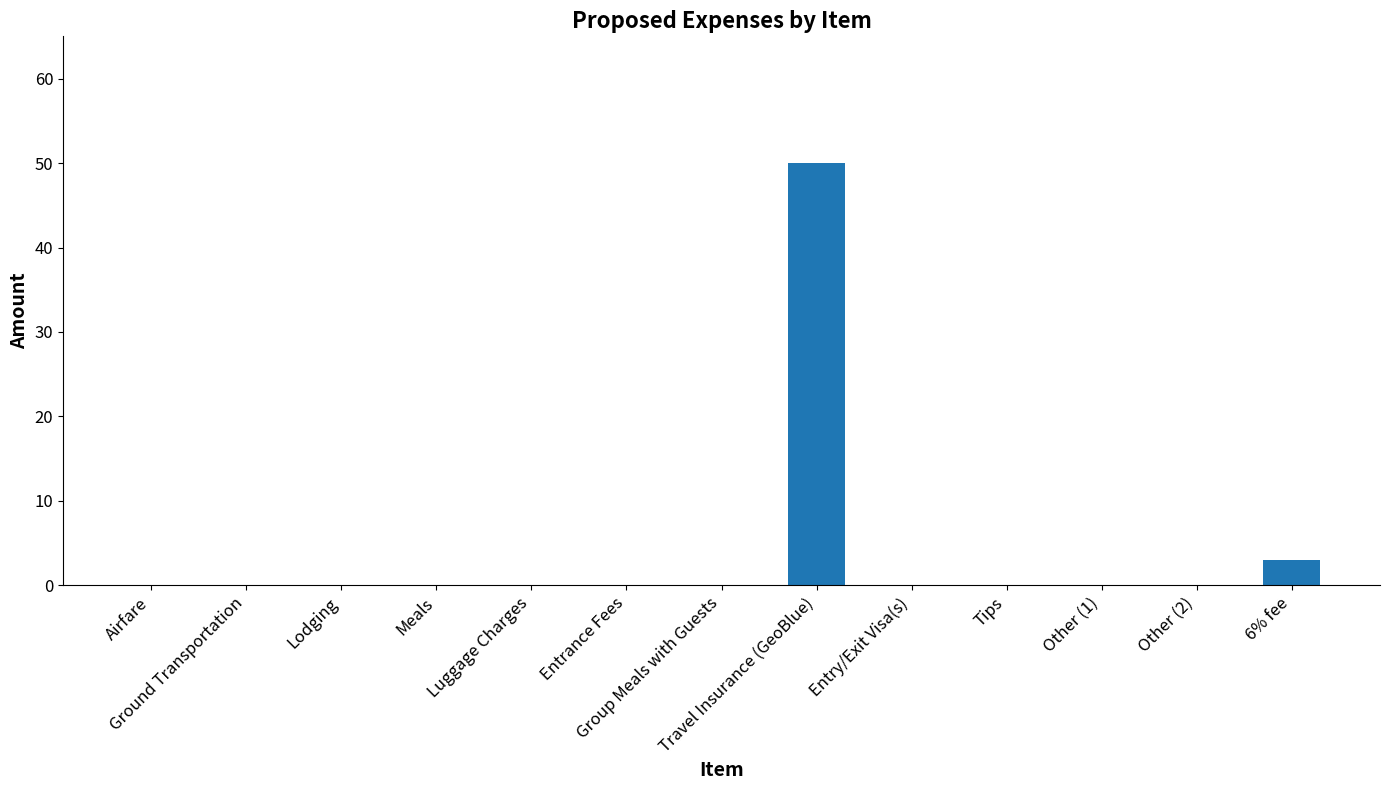

Reading right to left, what are all the values shown in this chart?

3	0	0	0	0	50	0	0	0	0	0	0	0